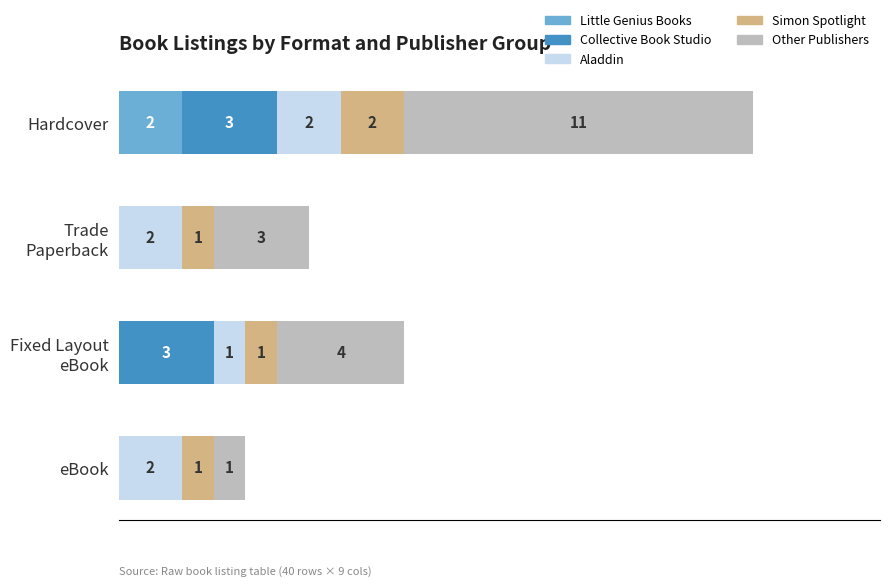

At which category is the sum across all series the highest?

Hardcover